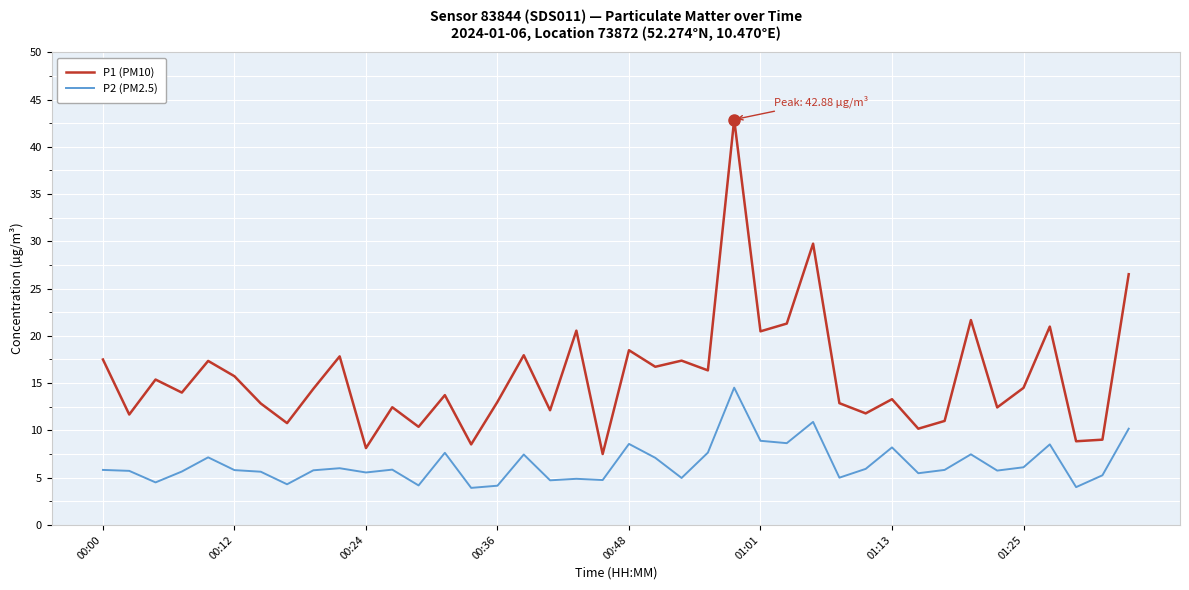

Which series has the largest total across all categories?

P1 (PM10)